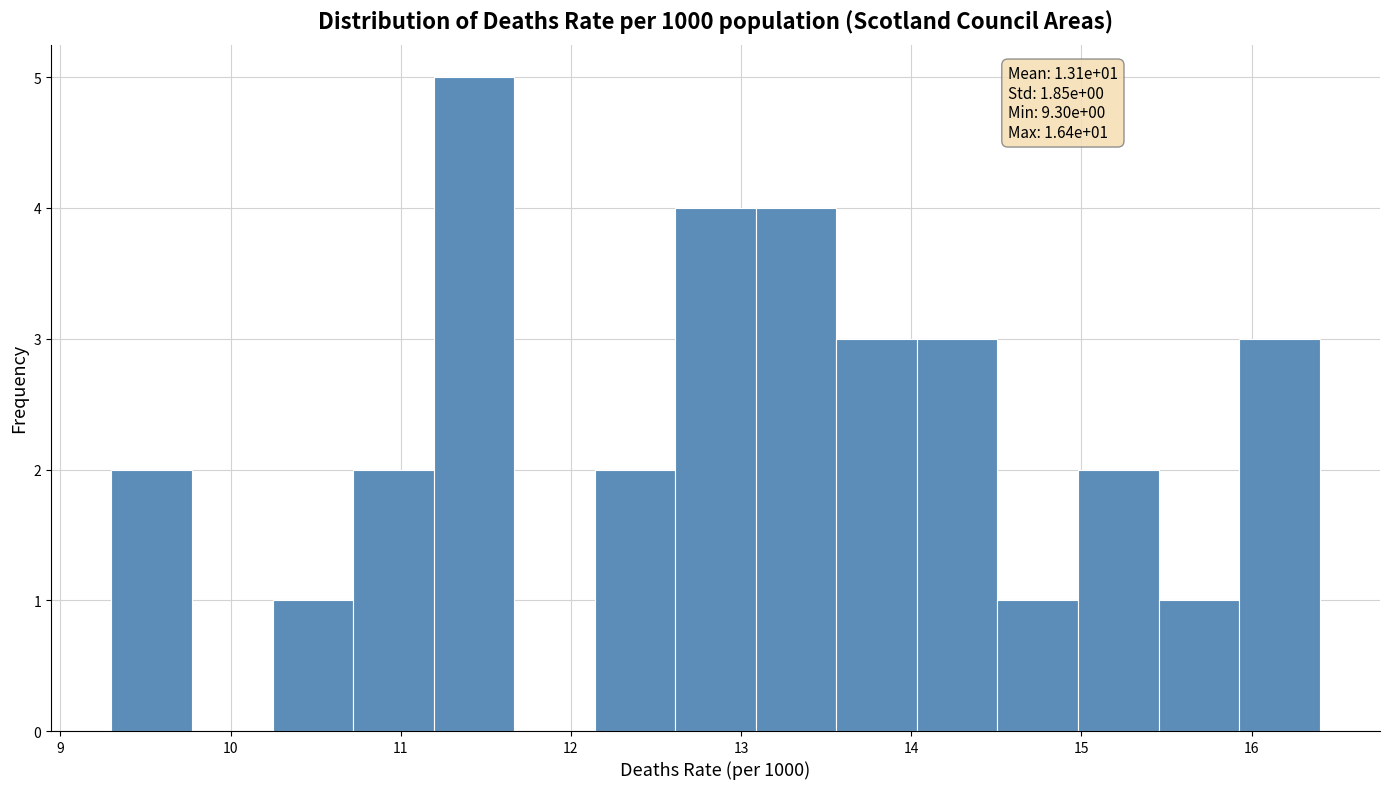

Over which range of the x-axis is the bar tallest?

11.2 to 11.7